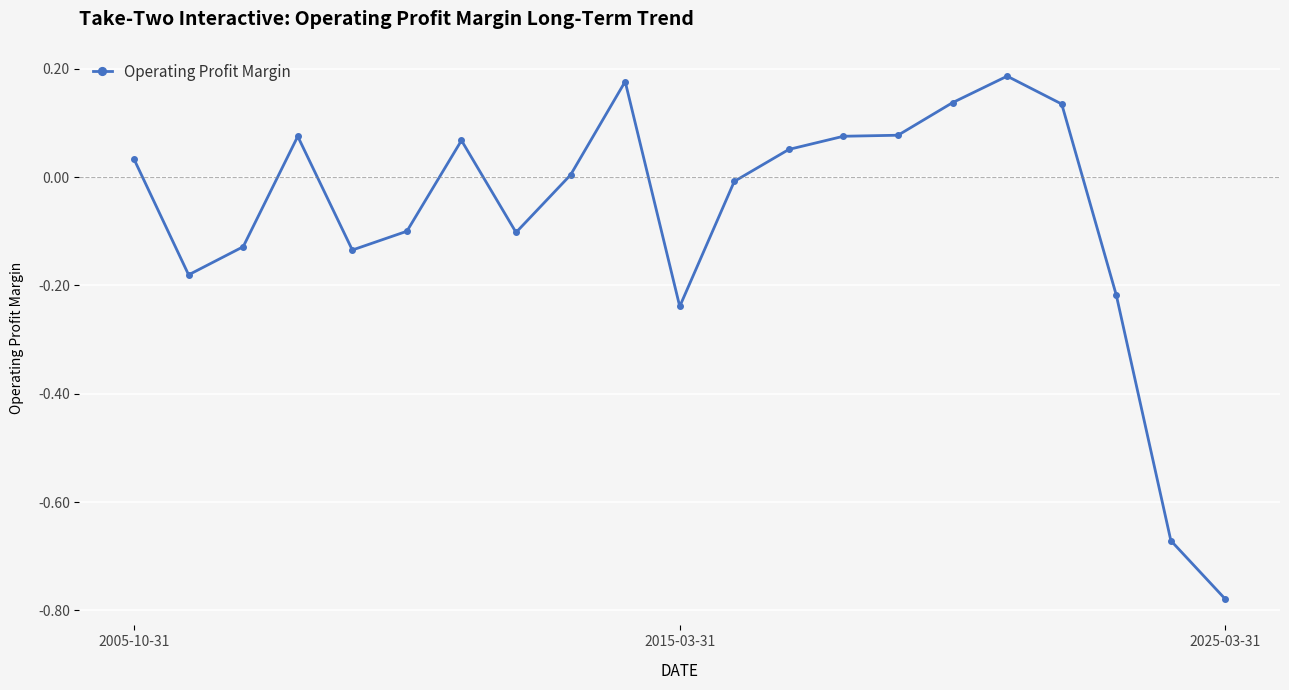

How many negative values are there?

10